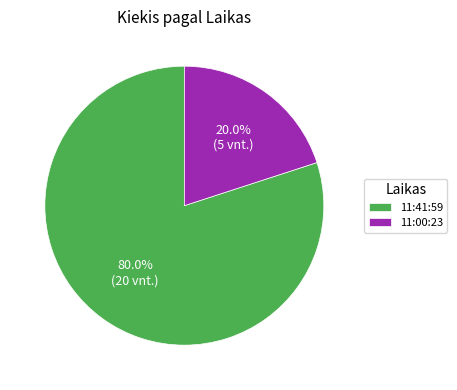

Do 11:00:23 and 11:41:59 together represent more than half of the pie?

Yes